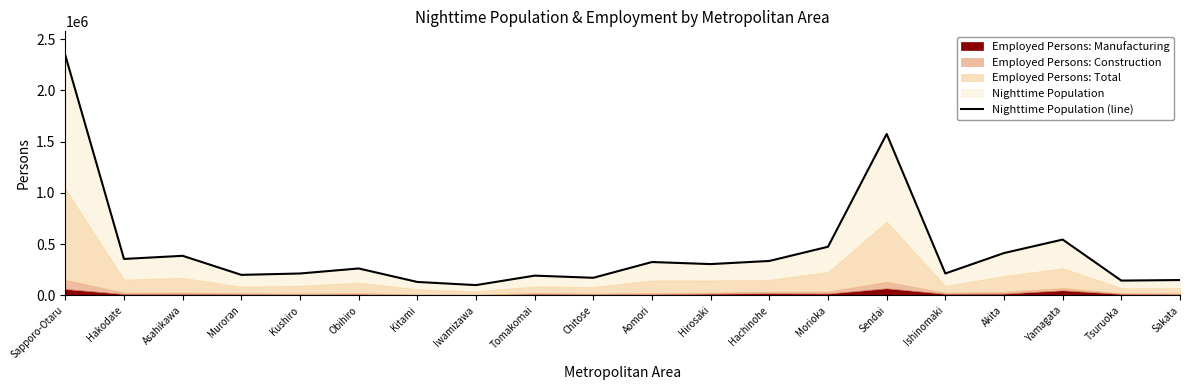

Approximately how many times larger is the value at Tsuruoka compared to Kushiro?

0.7